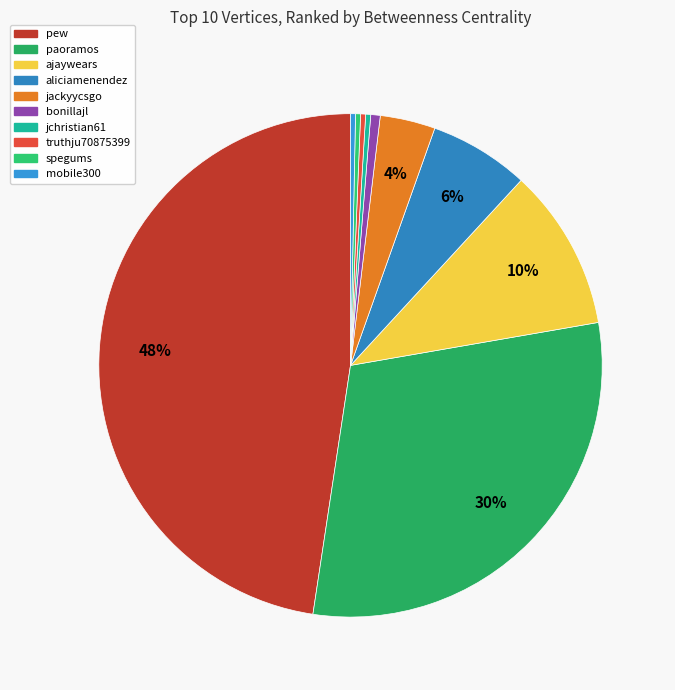

Is aliciamenendez the majority of the pie?

No